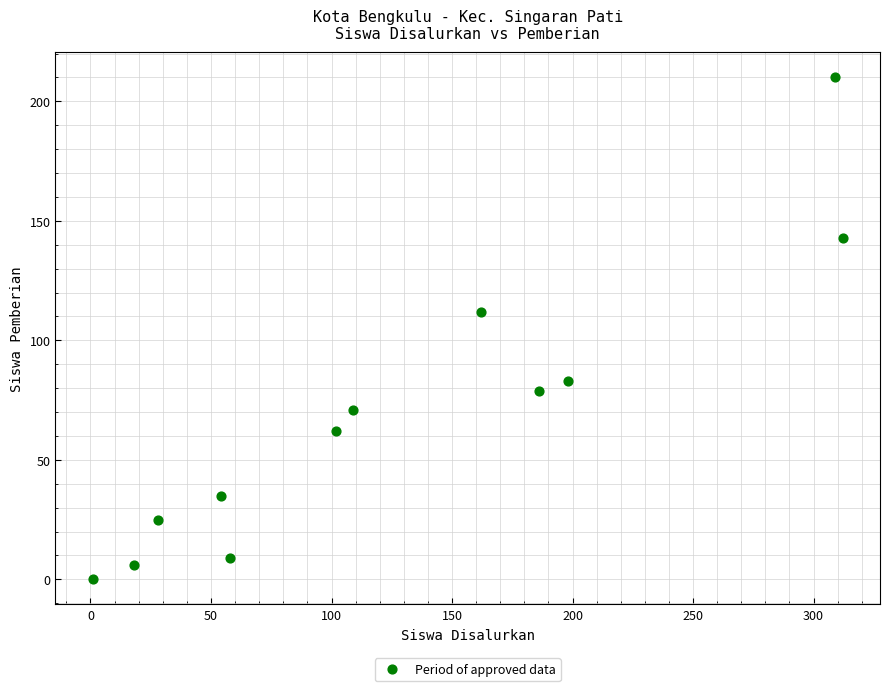

What is the average X value?

128